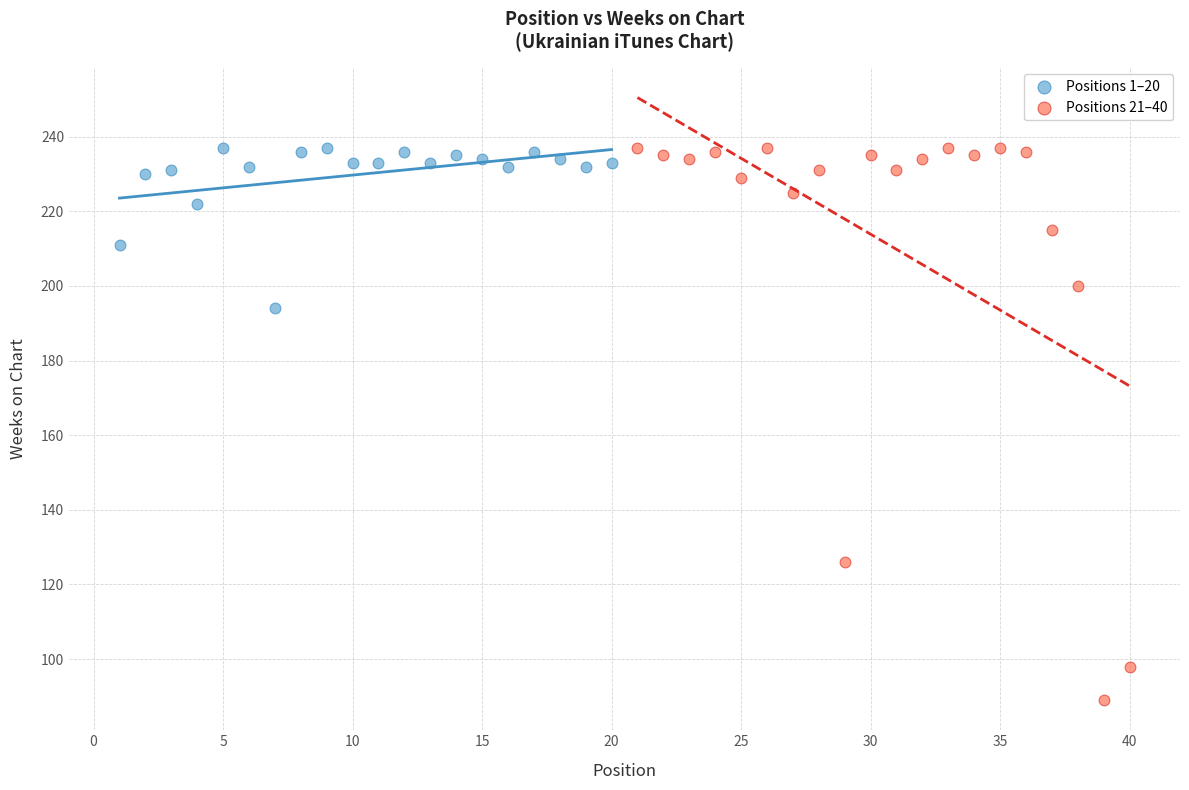

Which series has the widest spread of Y values?

Positions 21–40